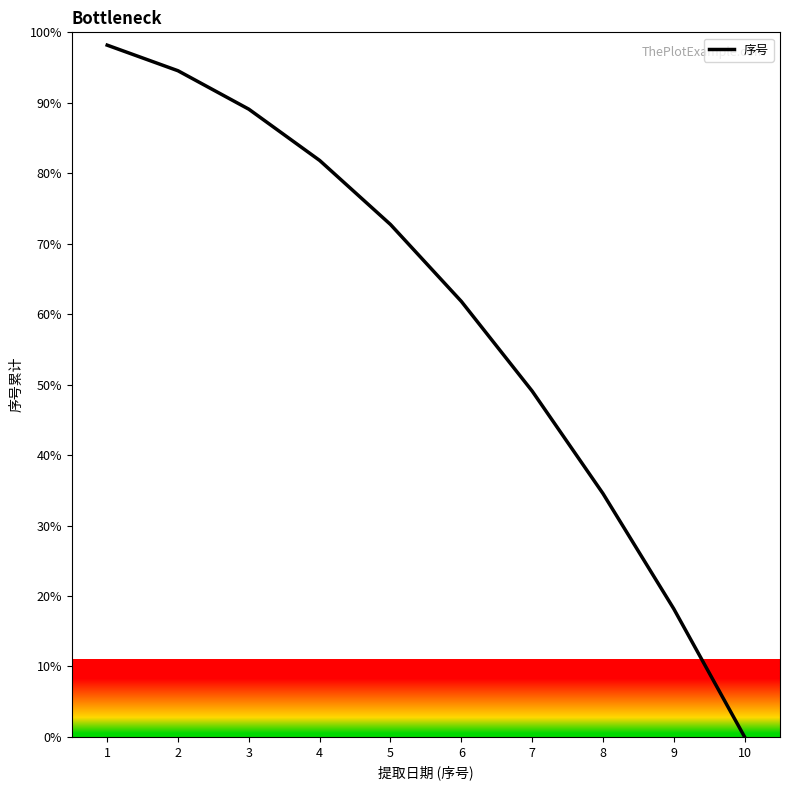

Is it true that the value at 7 is 23.3?

False